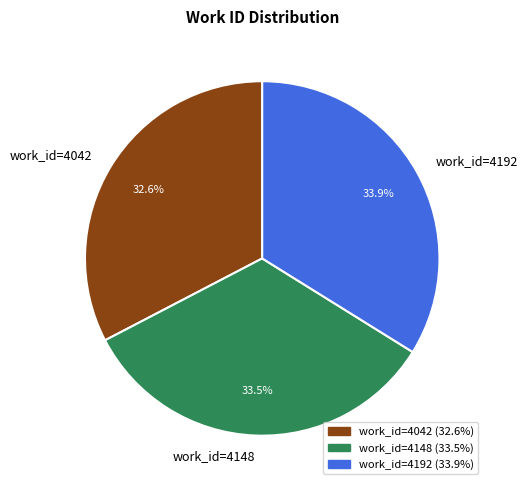

What is the smallest slice in the pie chart?

work_id=4042